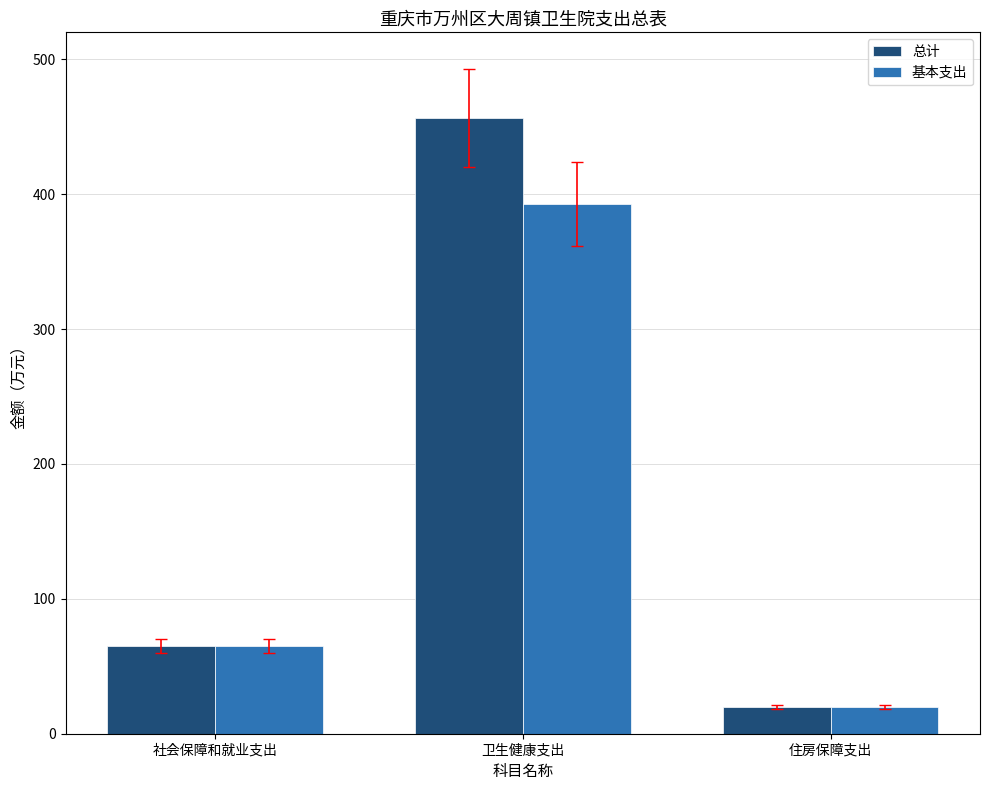

The 总计 series shows 64.8 at 社会保障和就业支出. True or false?

True